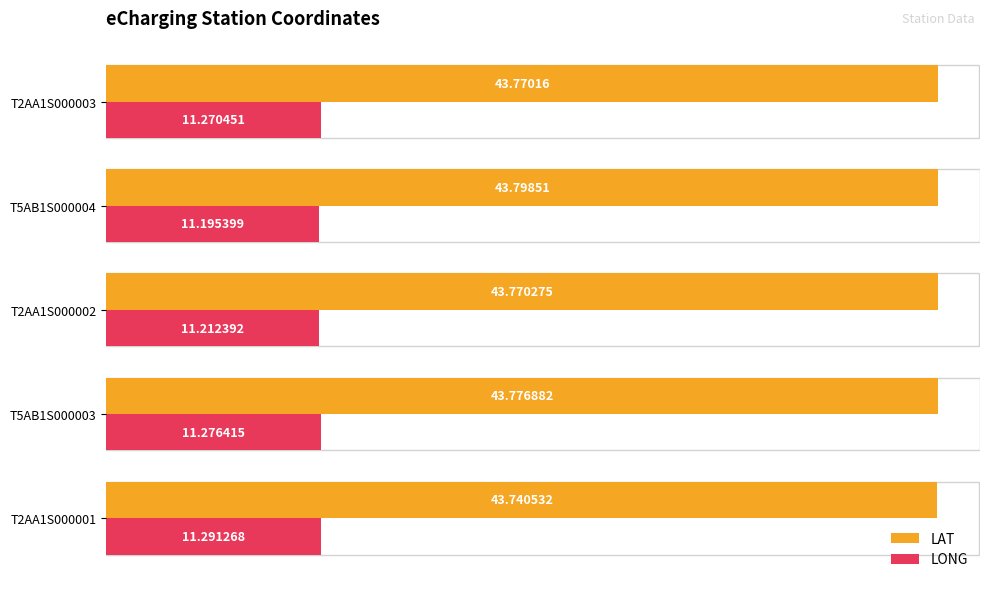

At how many categories does at least one series exceed 13?

5